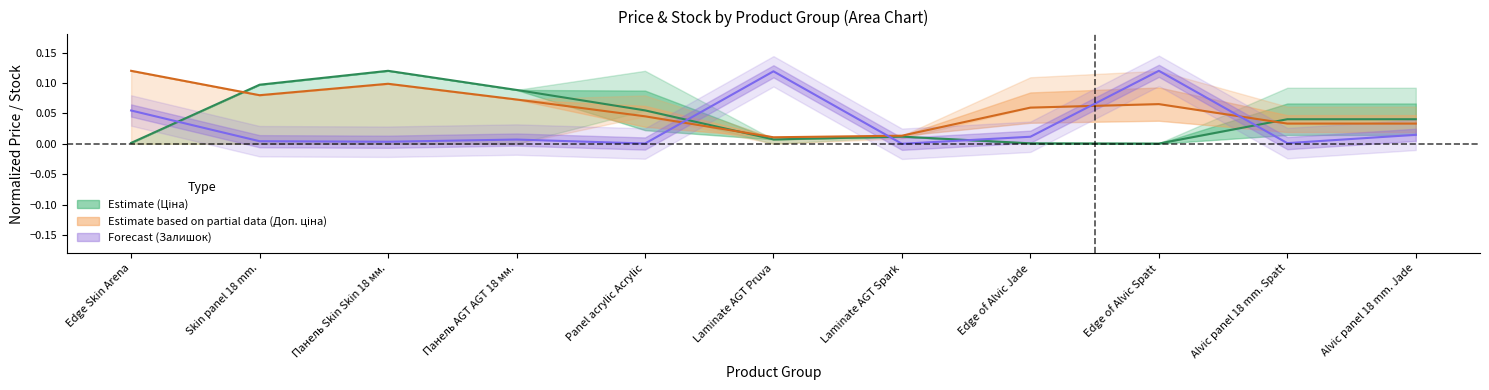

At which category does Ціна reach its first local valley?

Laminate AGT Pruva